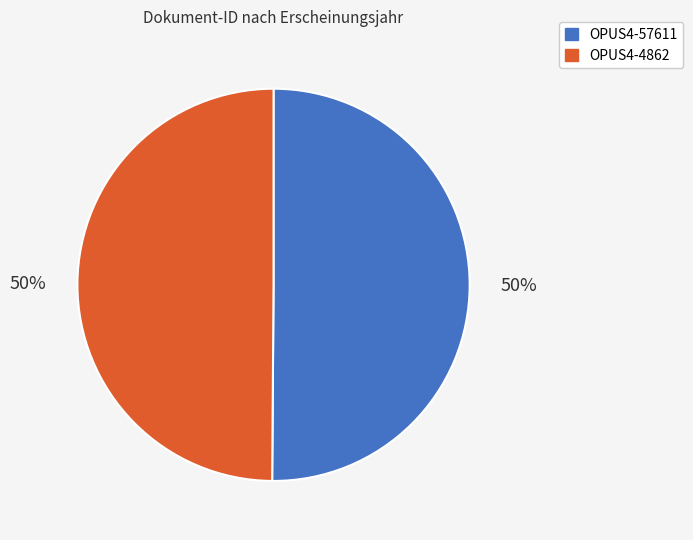

True or false: OPUS4-57611 accounts for 50% of the total.

True